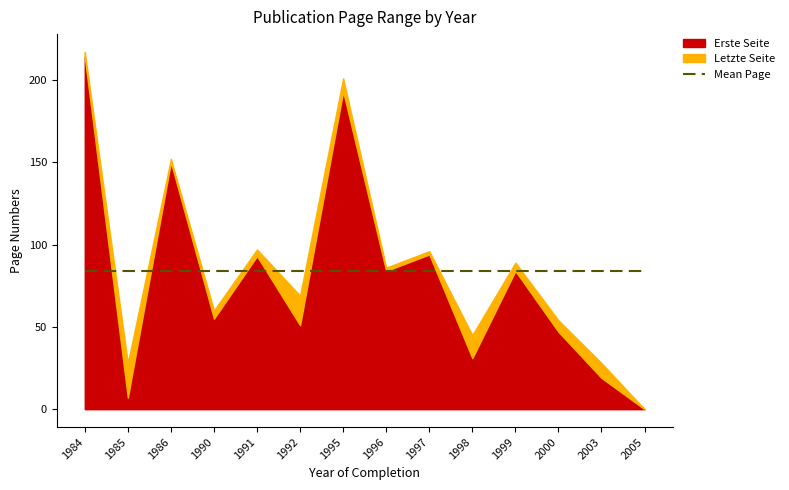

Does the chart have visible grid lines?

No